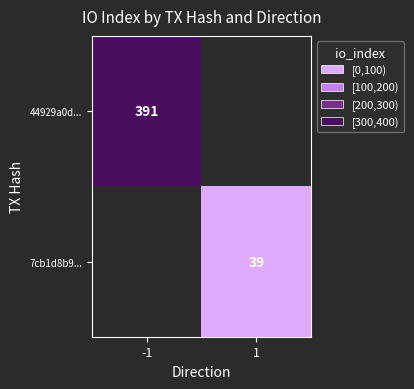

Is it true that 7cb1d8b9... equals 9 at 1?

False